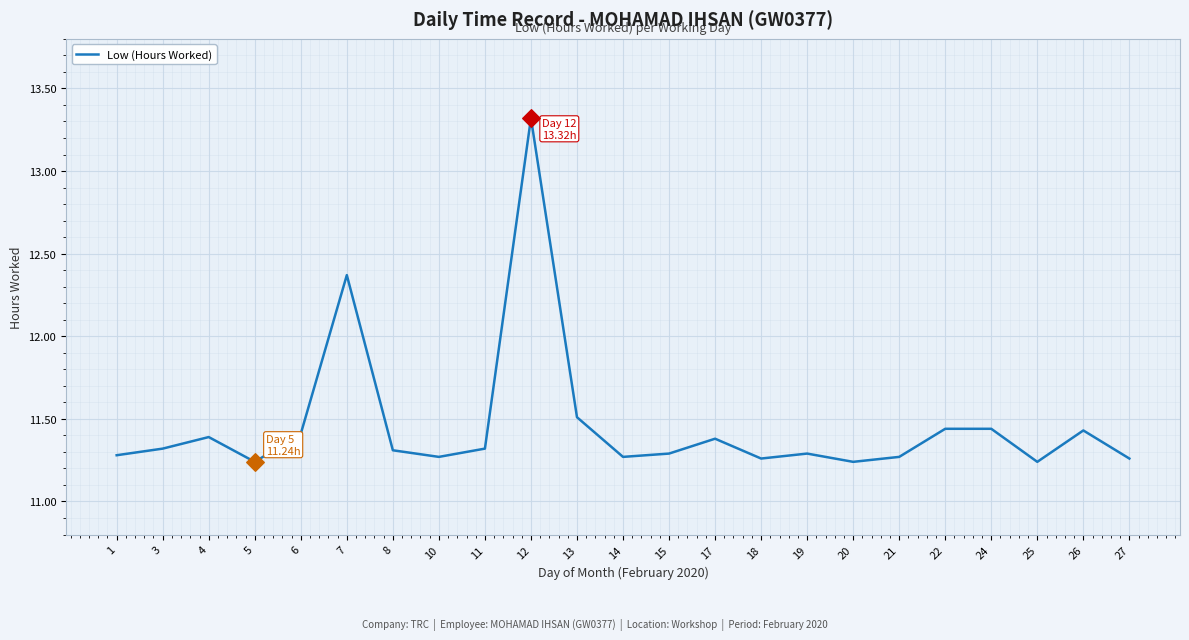

What is the change in value from 12 to 27?

-2.1